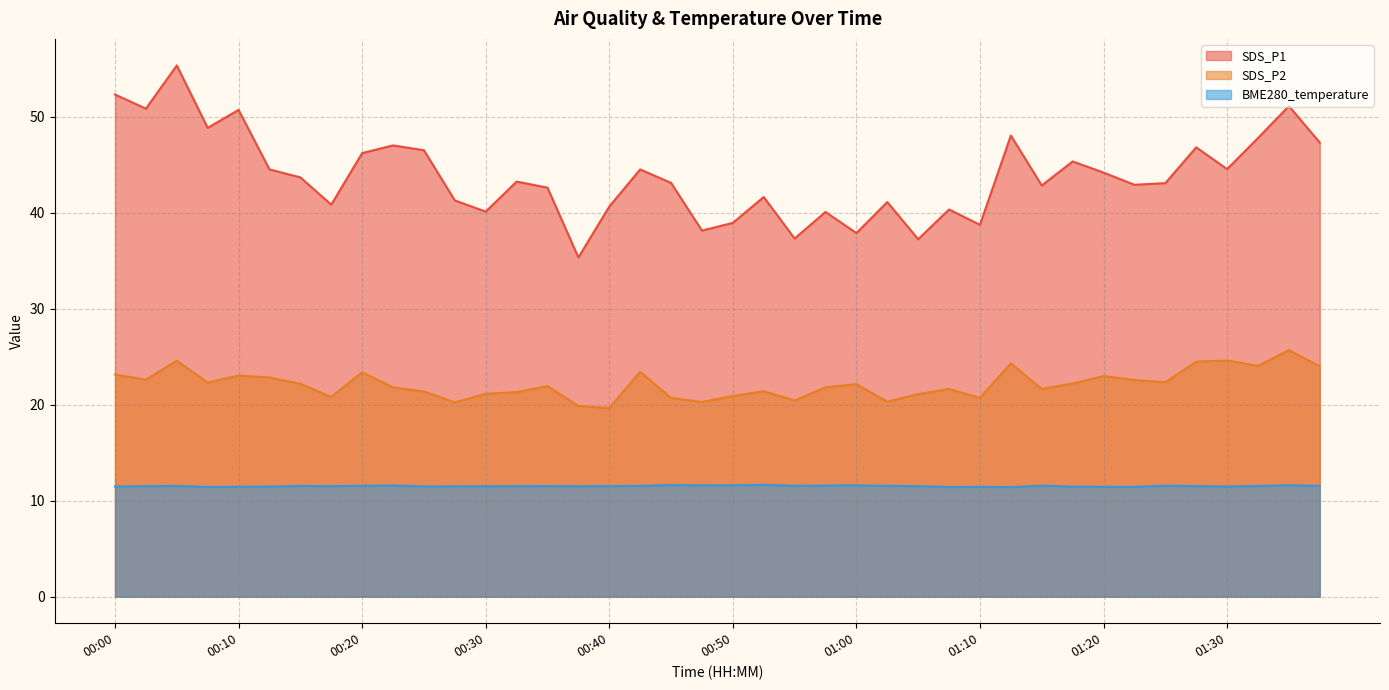

True or false: SDS_P2 and SDS_P1 intersect in this chart.

False